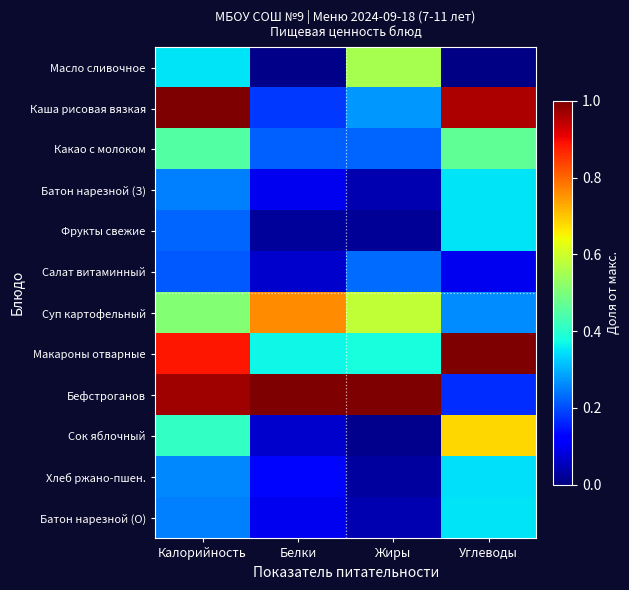

Reading left to right, extract all data points from this chart.

Масло сливочное: Калорийность=0.4	Белки=0.0	Жиры=0.6	Углеводы=0.0
Каша рисовая вязкая: Калорийность=1.0	Белки=0.2	Жиры=0.3	Углеводы=1.0
Какао с молоком: Калорийность=0.5	Белки=0.2	Жиры=0.2	Углеводы=0.5
Батон нарезной (З): Калорийность=0.3	Белки=0.1	Жиры=0.0	Углеводы=0.3
Фрукты свежие: Калорийность=0.2	Белки=0.0	Жиры=0.0	Углеводы=0.3
Салат витаминный: Калорийность=0.2	Белки=0.1	Жиры=0.2	Углеводы=0.1
Суп картофельный: Калорийность=0.5	Белки=0.8	Жиры=0.6	Углеводы=0.3
Макароны отварные: Калорийность=0.9	Белки=0.4	Жиры=0.4	Углеводы=1.0
Бефстроганов: Калорийность=1.0	Белки=1.0	Жиры=1.0	Углеводы=0.2
Сок яблочный: Калорийность=0.4	Белки=0.1	Жиры=0.0	Углеводы=0.7
Хлеб ржано-пшен.: Калорийность=0.3	Белки=0.1	Жиры=0.0	Углеводы=0.3
Батон нарезной (О): Калорийность=0.3	Белки=0.1	Жиры=0.0	Углеводы=0.3